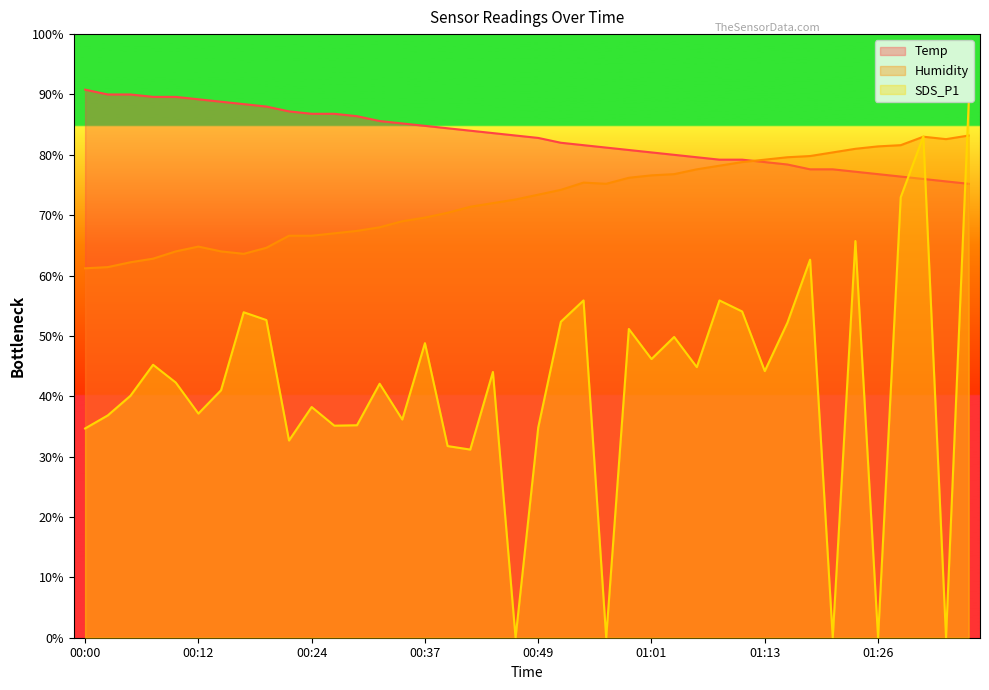

Where is the first local maximum for SDS_P1?

00:07